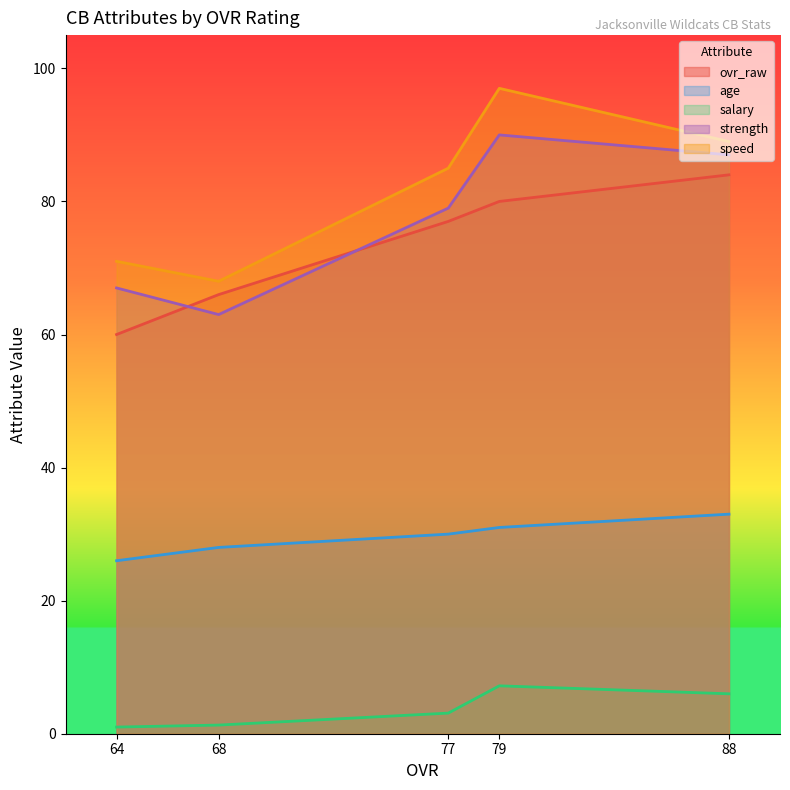

What is the difference between the strength values at 77 and 88?

8.0